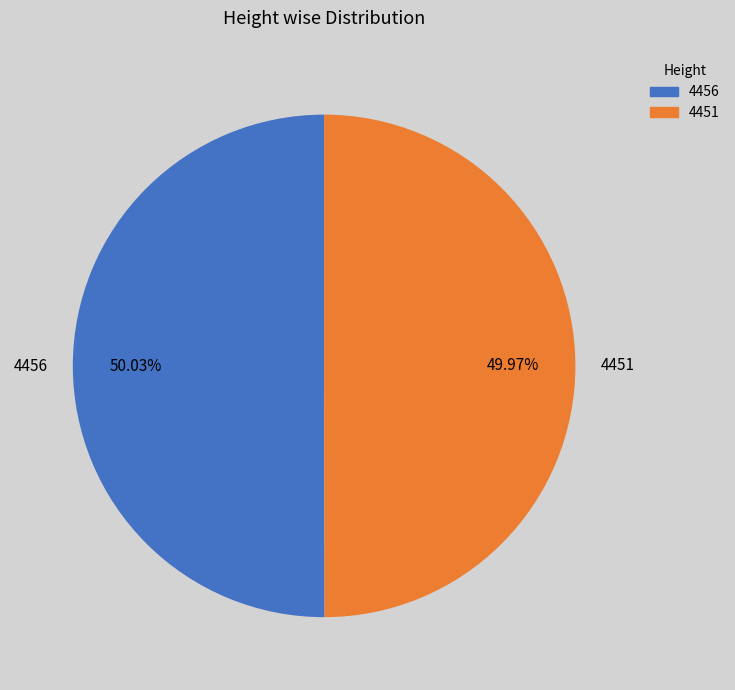

To the nearest percent, what portion does 4451 represent?

50%